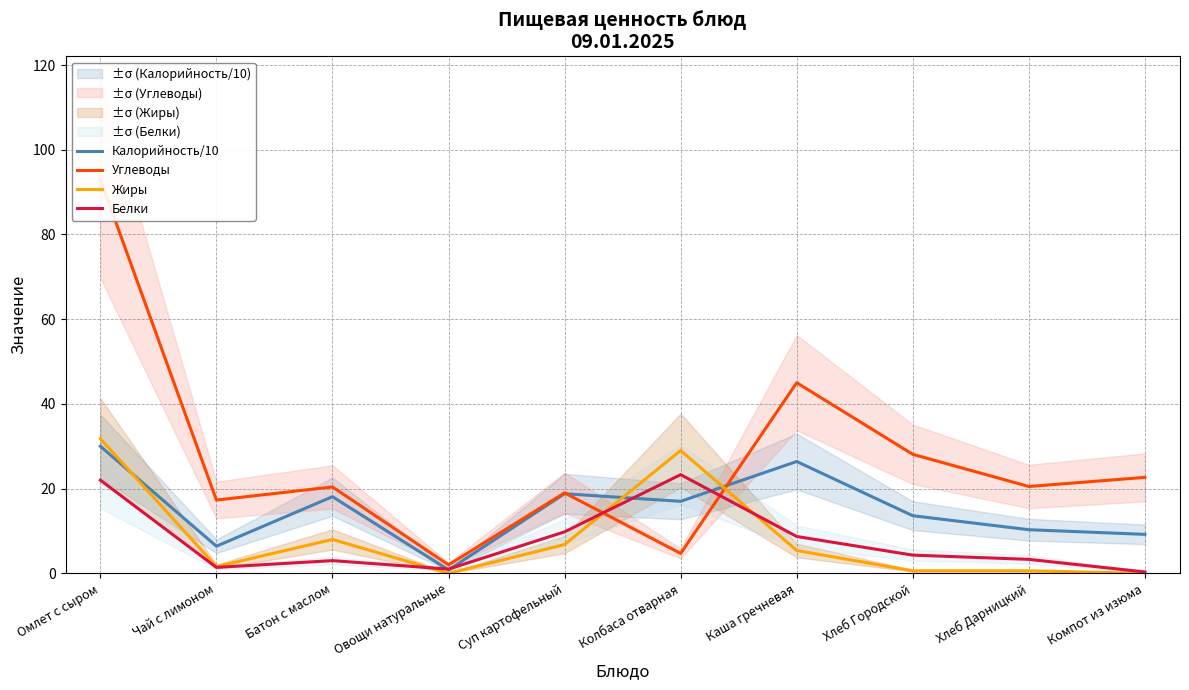

Reading left to right, extract all data points from this chart.

Калорийность/10: Омлет с сыром=30.0	Чай с лимоном=6.4	Батон с маслом=18.1	Овощи натуральные=0.8	Суп картофельный=18.8	Колбаса отварная=17.0	Каша гречневая=26.4	Хлеб Городской=13.6	Хлеб Дарницкий=10.3	Компот из изюма=9.2
Углеводы: Омлет с сыром=93.0	Чай с лимоном=17.3	Батон с маслом=20.4	Овощи натуральные=2.0	Суп картофельный=19.0	Колбаса отварная=4.7	Каша гречневая=45.0	Хлеб Городской=28.1	Хлеб Дарницкий=20.5	Компот из изюма=22.7
Жиры: Омлет с сыром=31.8	Чай с лимоном=1.6	Батон с маслом=8.0	Овощи натуральные=0.0	Суп картофельный=6.8	Колбаса отварная=29.0	Каша гречневая=5.4	Хлеб Городской=0.6	Хлеб Дарницкий=0.6	Компот из изюма=0.0
Белки: Омлет с сыром=22.0	Чай с лимоном=1.4	Батон с маслом=3.0	Овощи натуральные=1.0	Суп картофельный=9.8	Колбаса отварная=23.3	Каша гречневая=8.7	Хлеб Городской=4.3	Хлеб Дарницкий=3.3	Компот из изюма=0.3